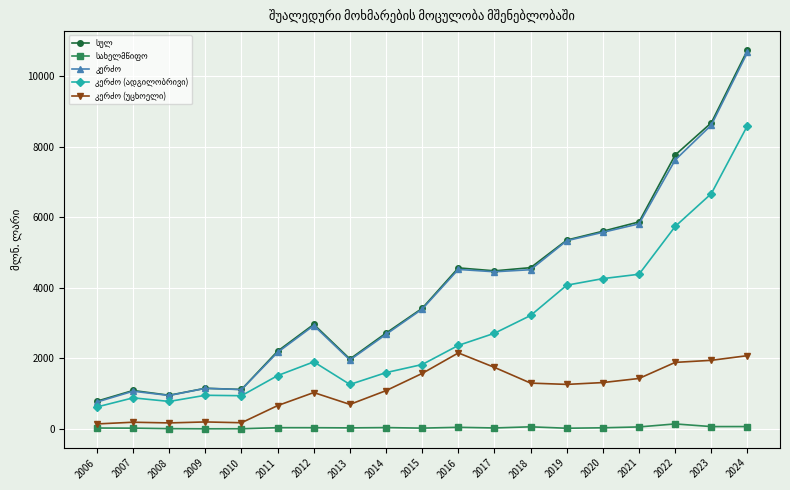

At which category is the sum across all series the highest?

2024